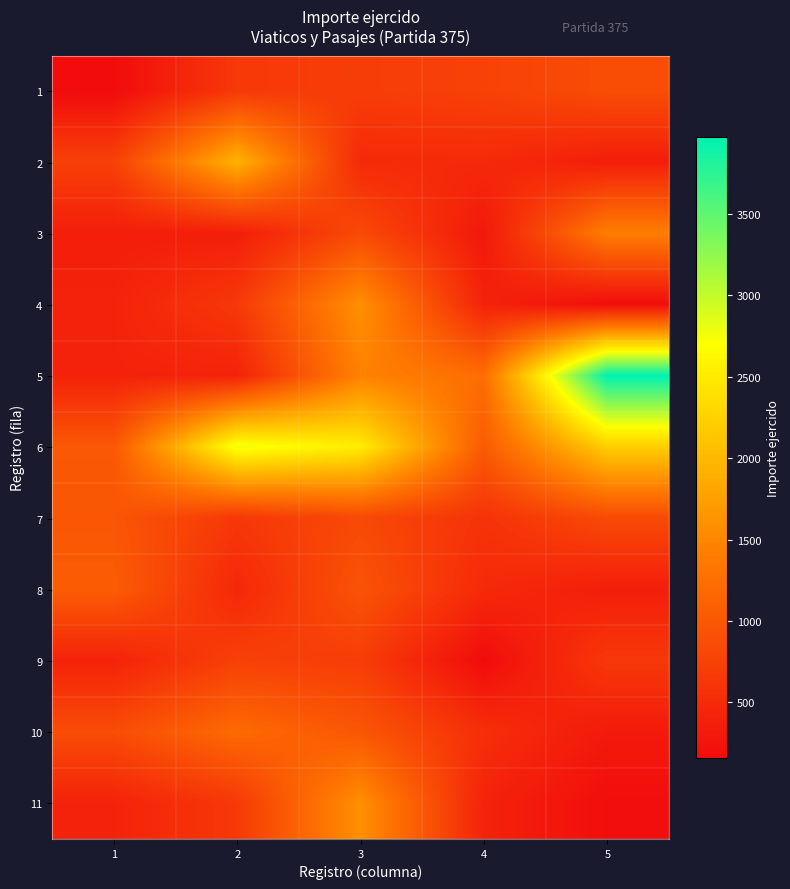

Reading right to left, list all the values displayed in this chart.

1: 5=878	4=752	3=703	2=654	1=160
2: 5=360	4=489	3=489	2=1939	1=744
3: 5=1413	4=300	3=841	2=360	1=360
4: 5=180	4=410	3=1597	2=653	1=410
5: 5=3973	4=1241	3=1452	2=410	1=410
6: 5=2210	4=1030	3=2519	2=2770	1=998
7: 5=845	4=585	3=832	2=638	1=979
8: 5=360	4=489	3=951	2=468	1=1054
9: 5=654	4=160	3=703	2=744	1=410
10: 5=320	4=540	3=980	2=1200	1=875
11: 5=180	4=410	3=1597	2=653	1=410